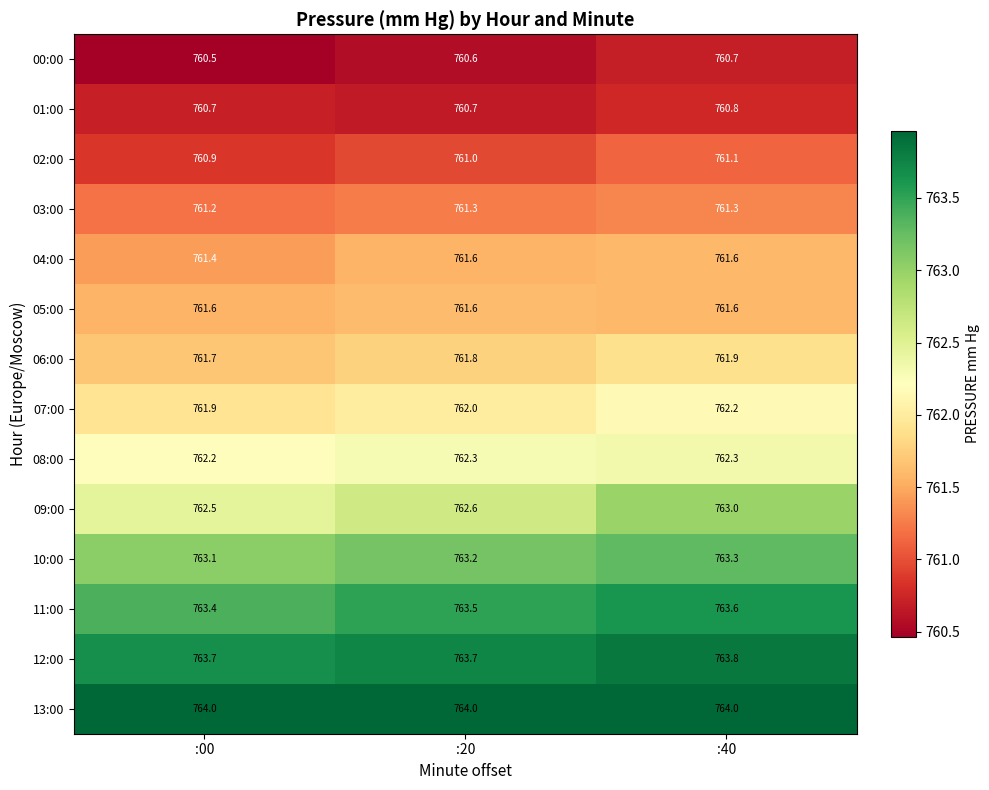

The 01:00 series shows 760.7 at :20. True or false?

True